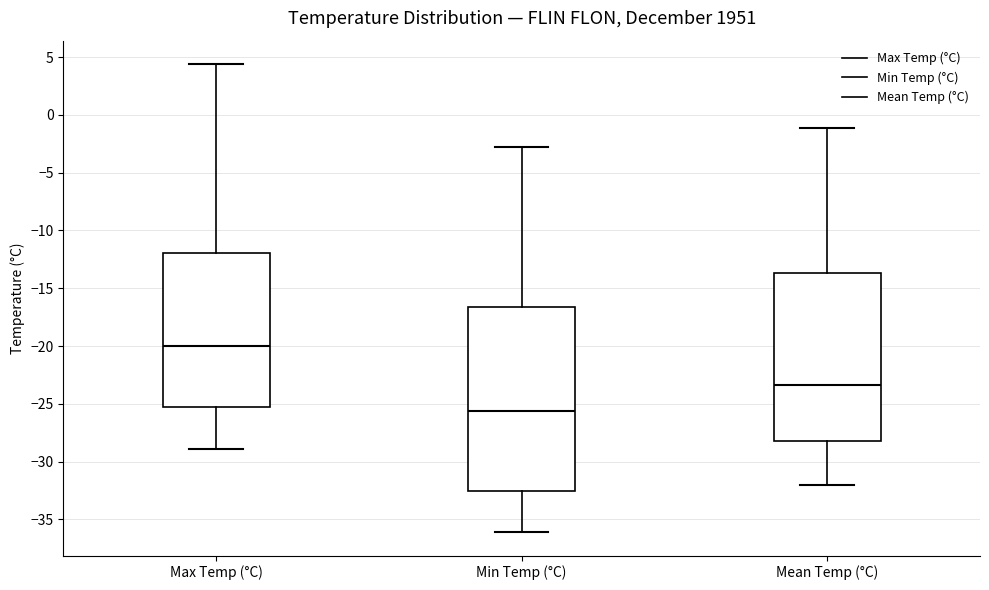

Reading left to right, read every box against the y-axis: the position of its median line, the range the box covers, and the ends of its whiskers. The values are not printed on the chart, so give them approximately, as read against the axis.

Max Temp (°C): median -20.0, box -25.5 to -12.0, whiskers -29.0 to 4.5
Min Temp (°C): median -25.5, box -32.5 to -16.5, whiskers -36.0 to -3.0
Mean Temp (°C): median -23.5, box -28.0 to -13.5, whiskers -32.0 to -1.0